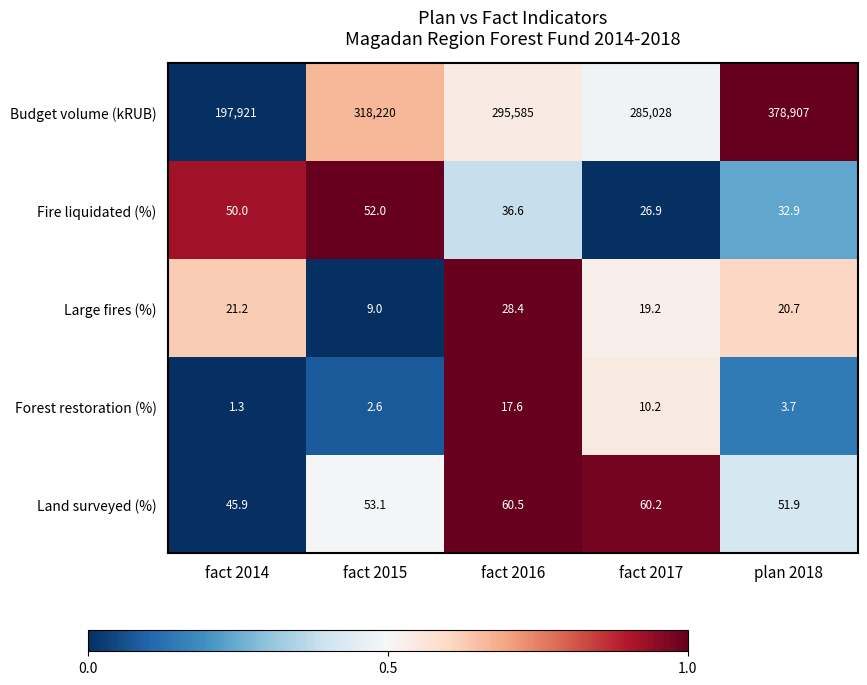

What is the highest value of the Forest restoration (%) series?

17.6